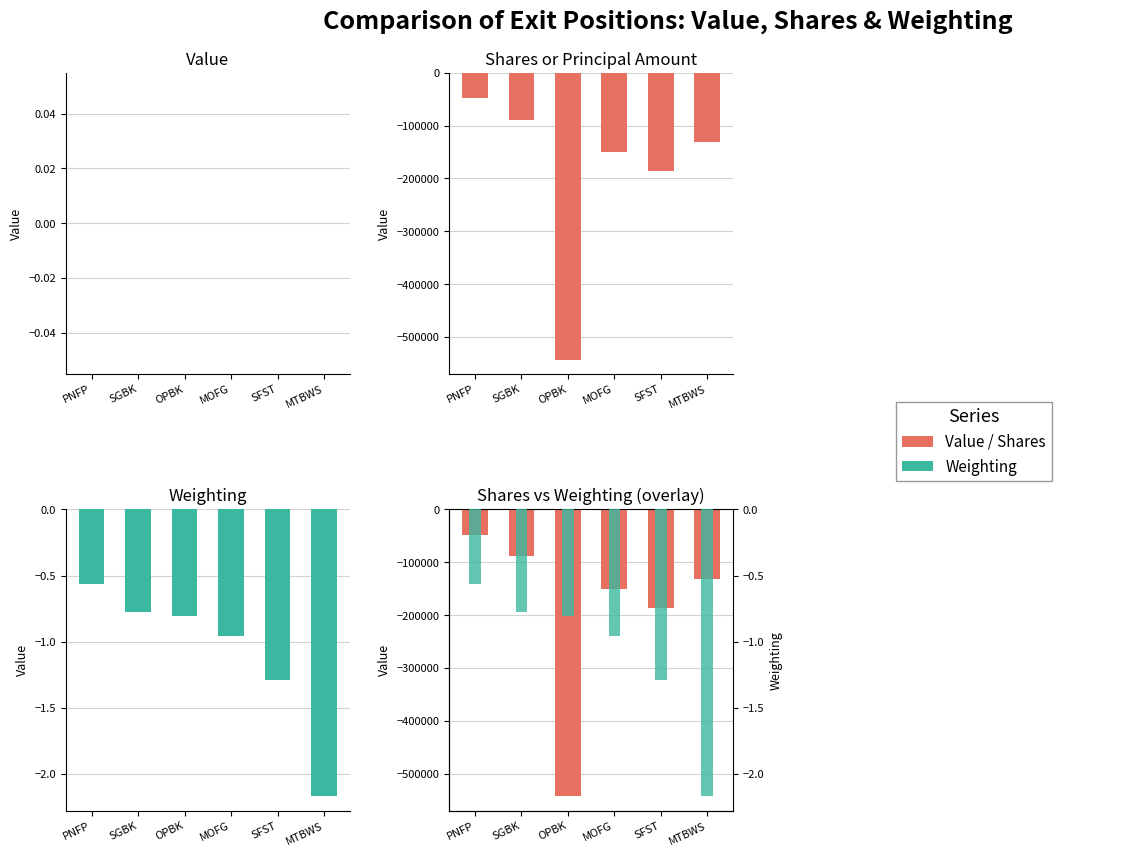

The Weighting series shows -3.7 at MTBWS. True or false?

False